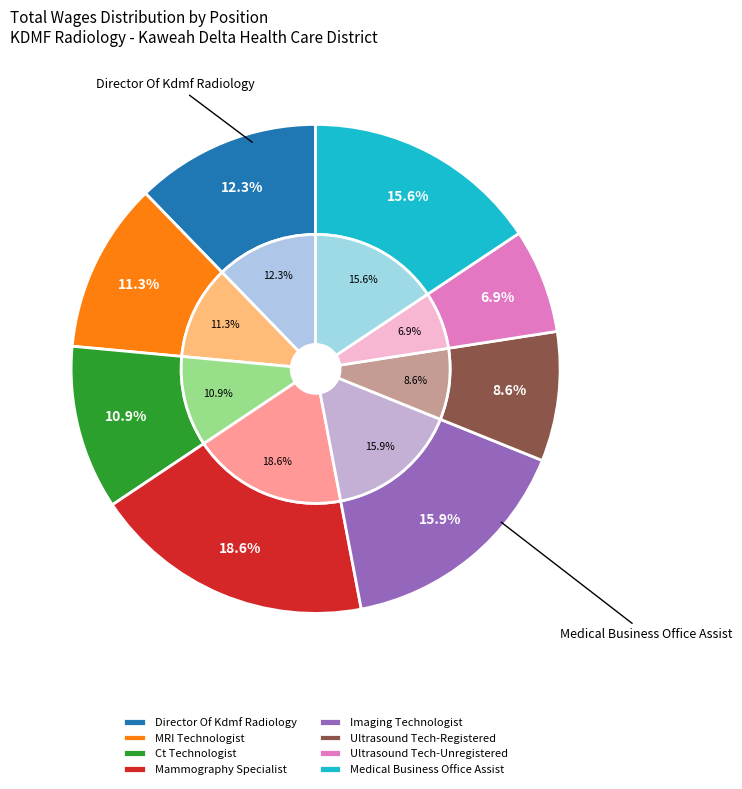

Is there a majority slice in this chart?

No